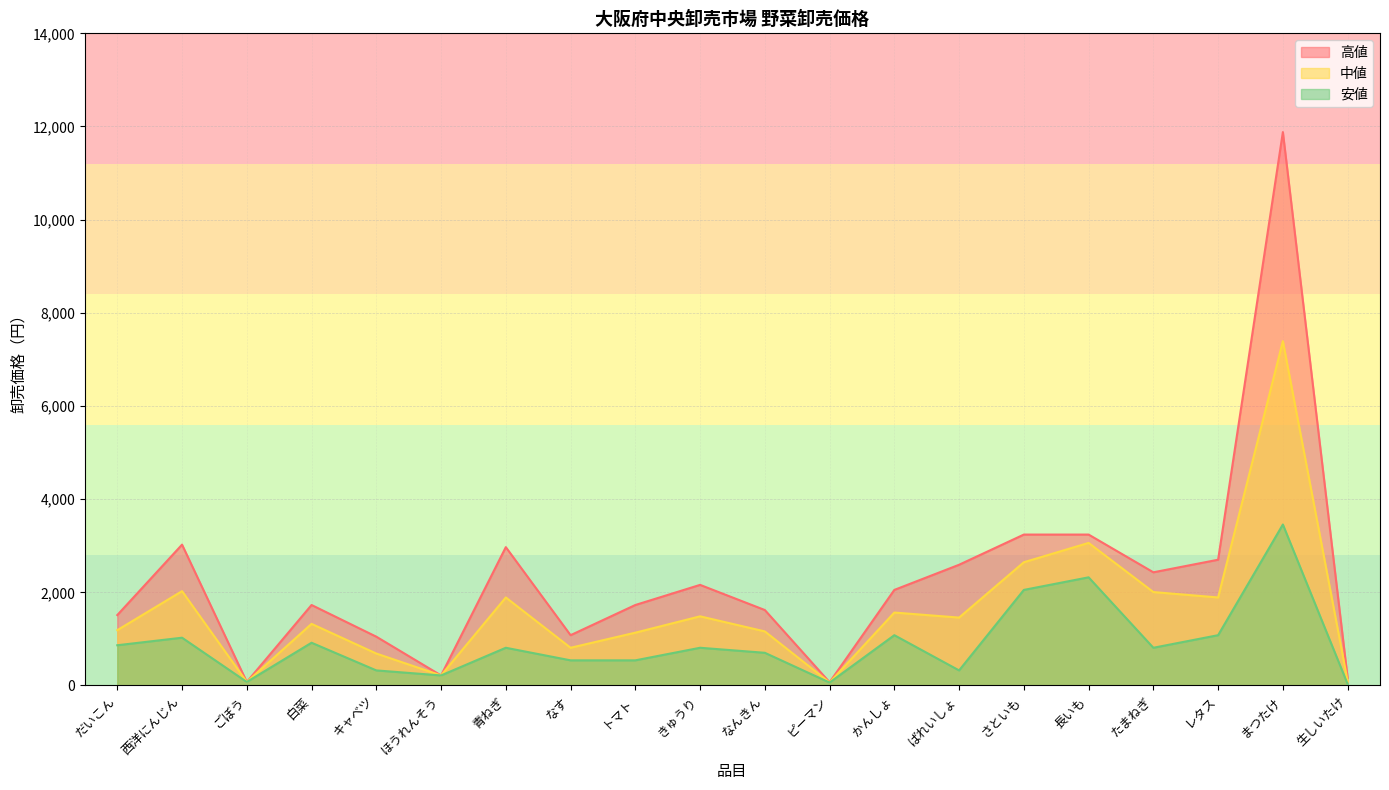

What is the value of the 中値 point at the 18th from the left?

1890